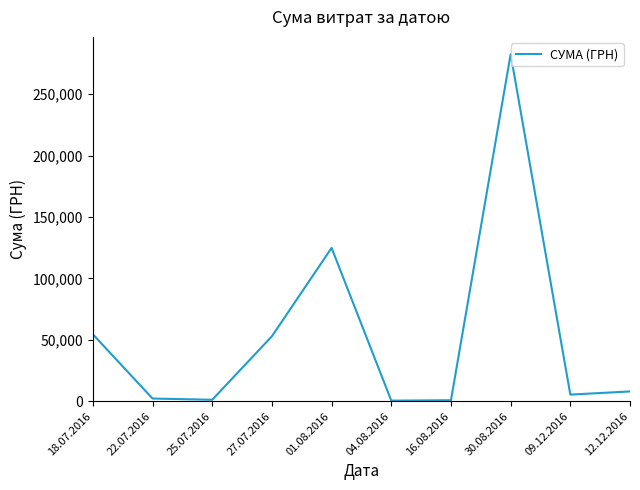

At which category does the chart reach its peak across all series?

30.08.2016